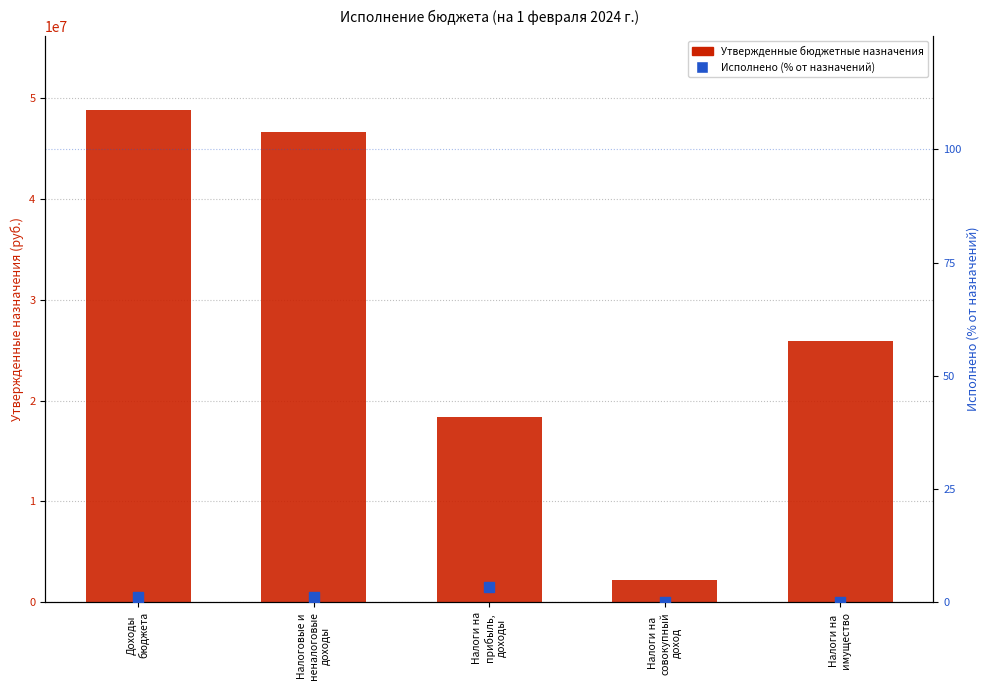

Which series reaches the maximum Y coordinate?

Утвержденные бюджетные назначения